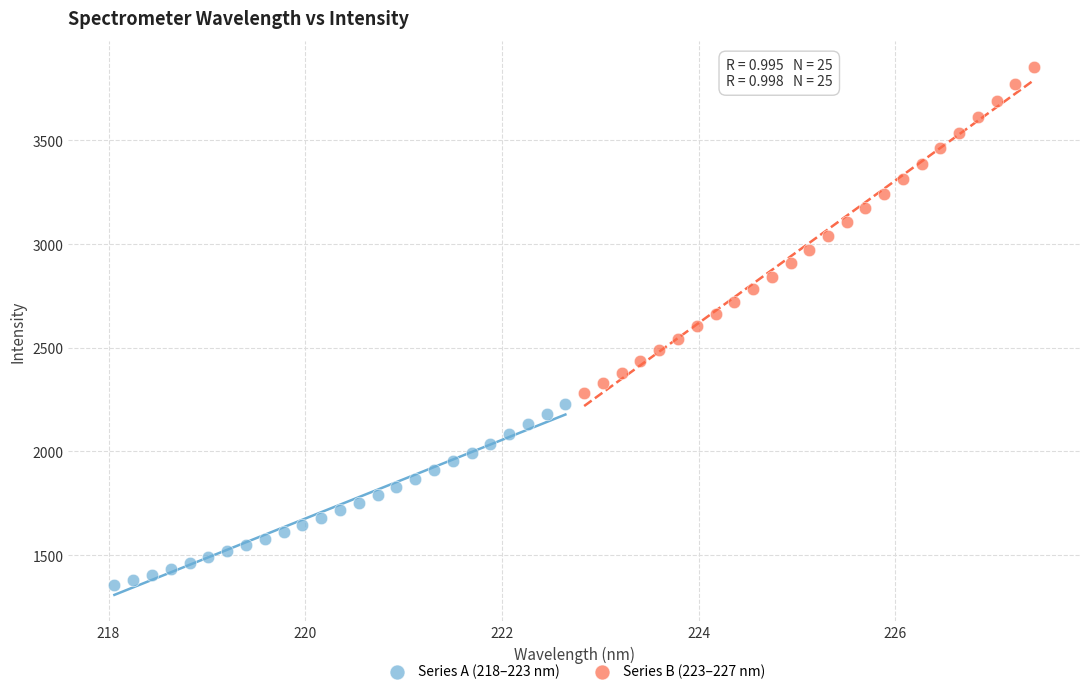

Which series reaches the maximum Y coordinate?

Series B (223–227 nm)